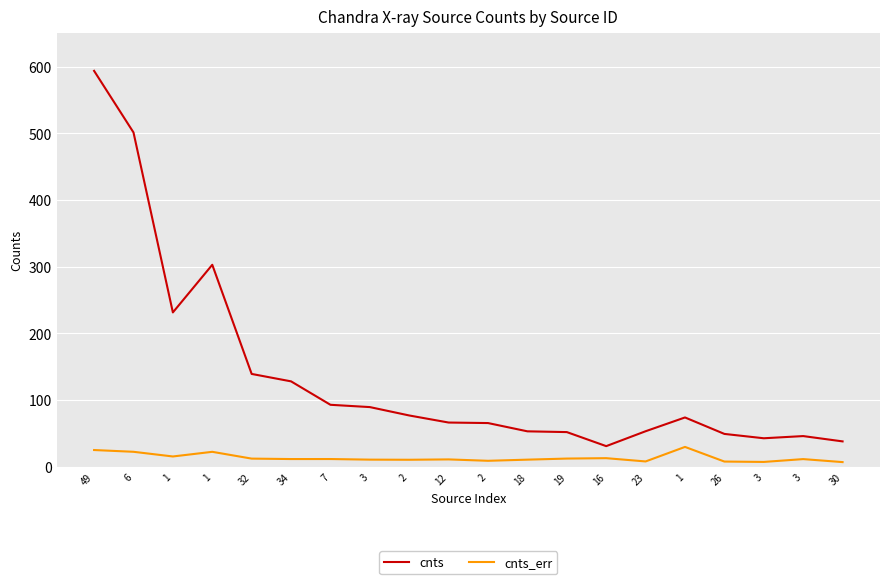

What are all the series names shown in the legend?

cnts, cnts_err